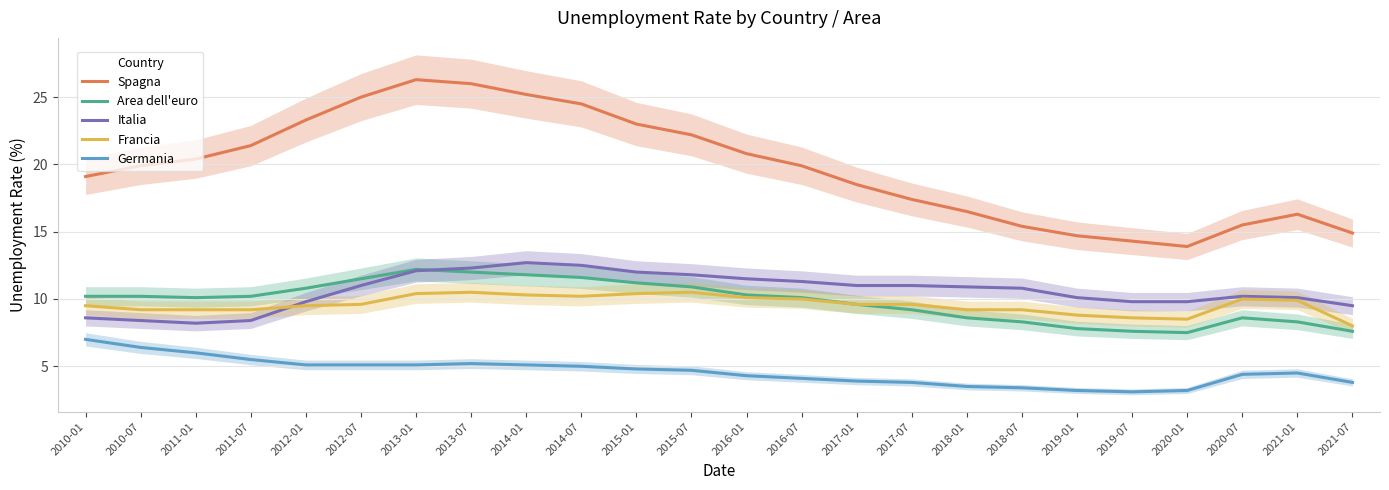

Between 2014-01 and 2021-07, which is larger?

2014-01